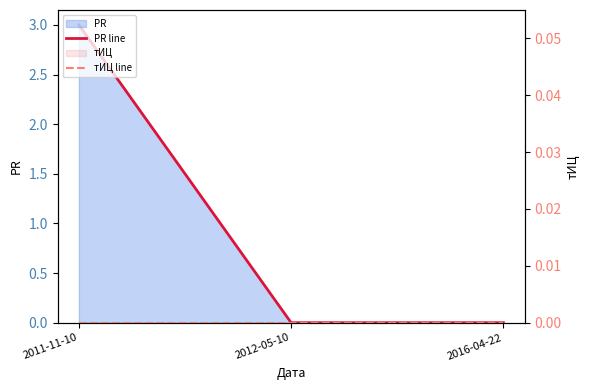

Is it true that PR line equals -2 at 2016-04-22?

False